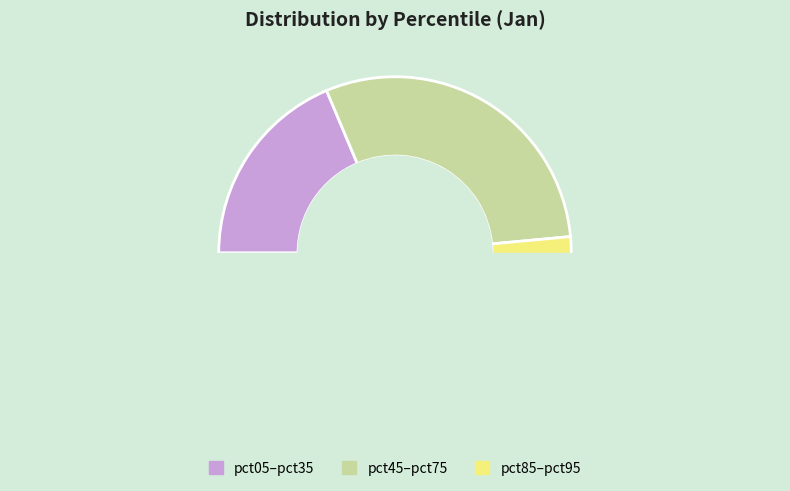

True or false: pct35 accounts for 13% of the total.

False